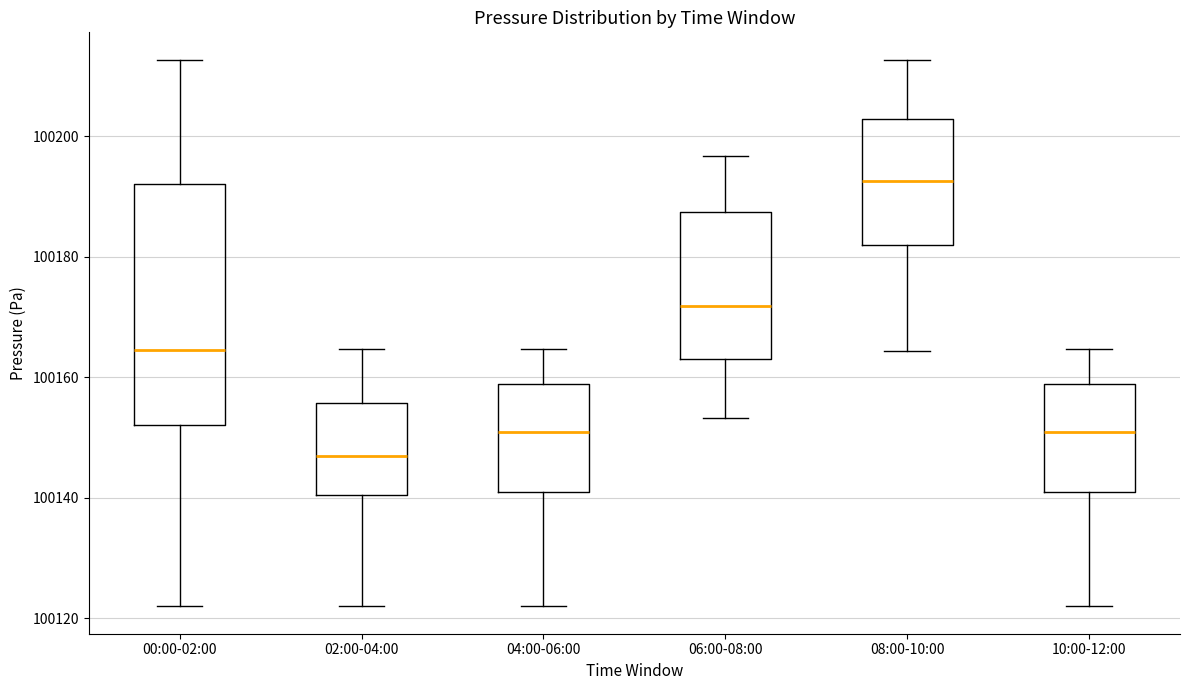

Reading left to right, read every box against the y-axis: the position of its median line, the range the box covers, and the ends of its whiskers. The values are not printed on the chart, so give them approximately, as read against the axis.

00:00-02:00: median 100164, box 100152 to 100192, whiskers 100122 to 100212
02:00-04:00: median 100146, box 100140 to 100156, whiskers 100122 to 100164
04:00-06:00: median 100152, box 100140 to 100158, whiskers 100122 to 100164
06:00-08:00: median 100172, box 100164 to 100188, whiskers 100154 to 100196
08:00-10:00: median 100192, box 100182 to 100202, whiskers 100164 to 100212
10:00-12:00: median 100152, box 100140 to 100158, whiskers 100122 to 100164